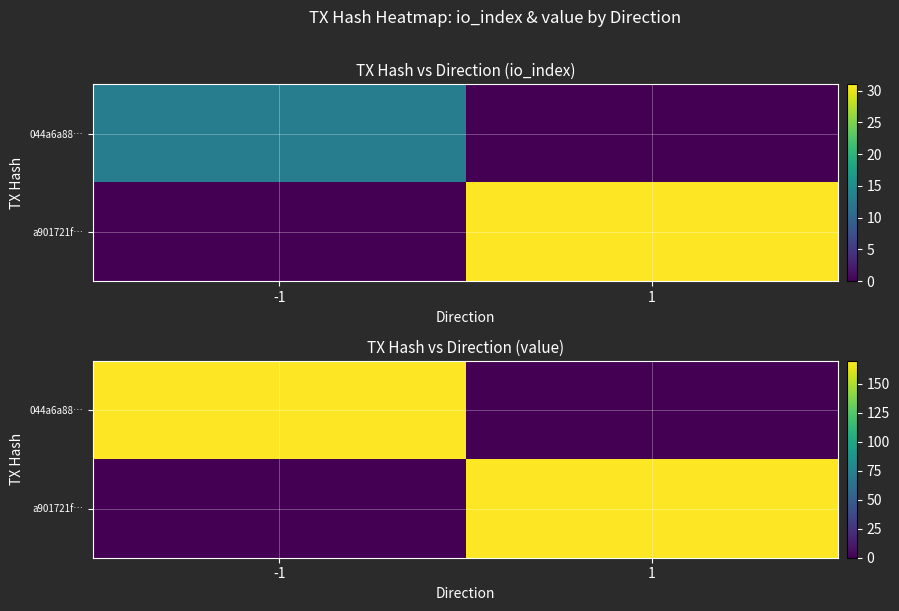

True or false: a901721f… has a value of 0.0 at -1.

True